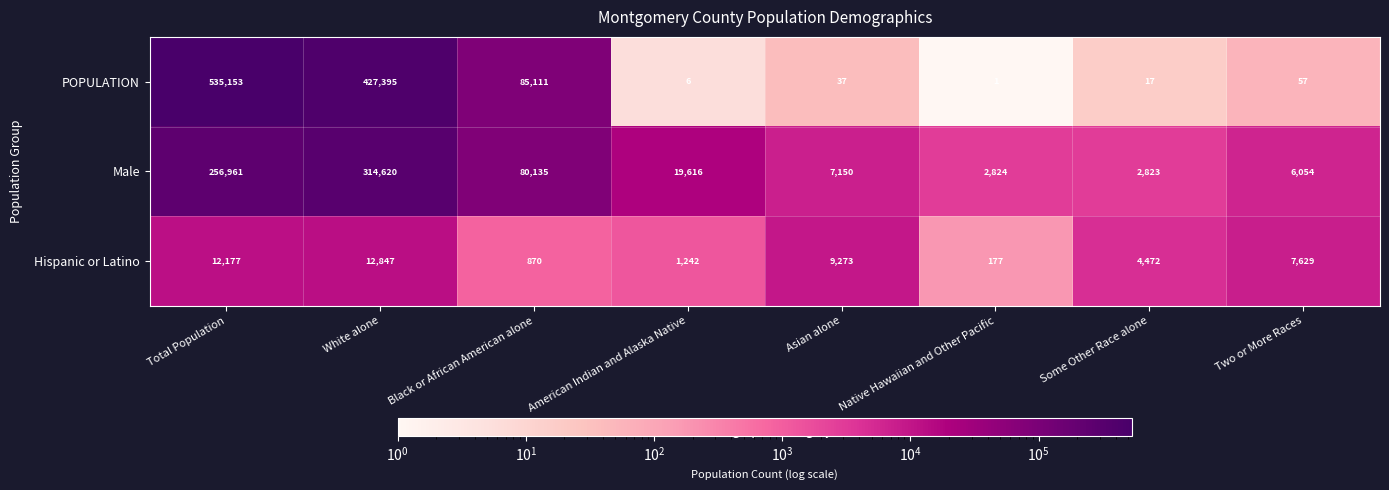

What is the average value of the Hispanic or Latino series?

6086